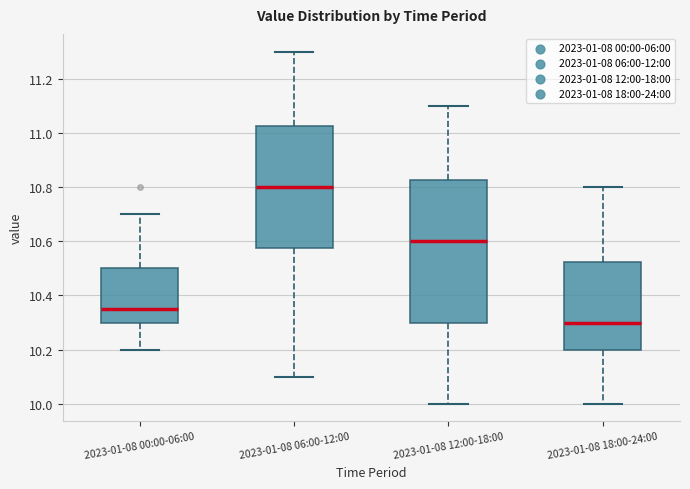

Where does the upper whisker of the box for 2023-01-08 18:00-24:00 end on the y-axis? The values are not printed on the chart, so give them approximately, as read against the axis.

10.80